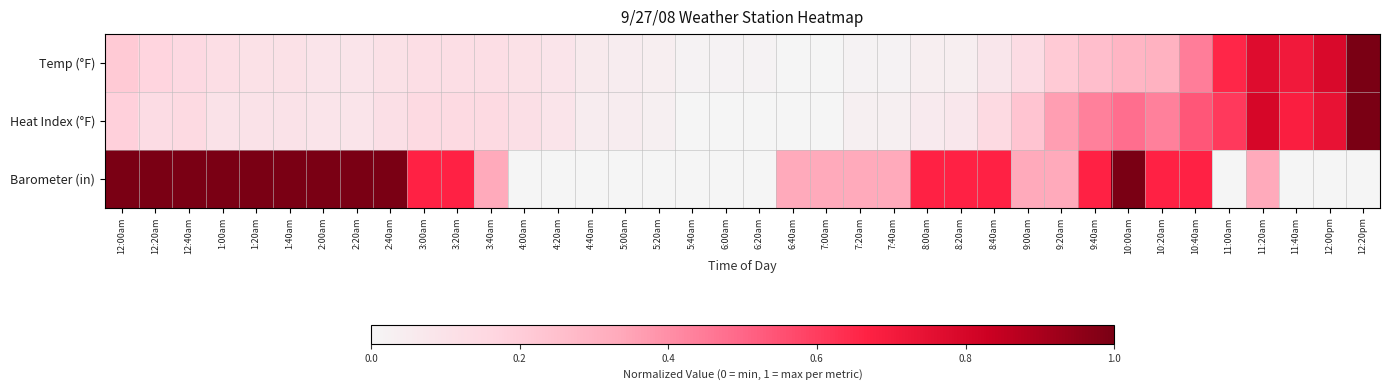

At how many categories does at least one series exceed 0?

38